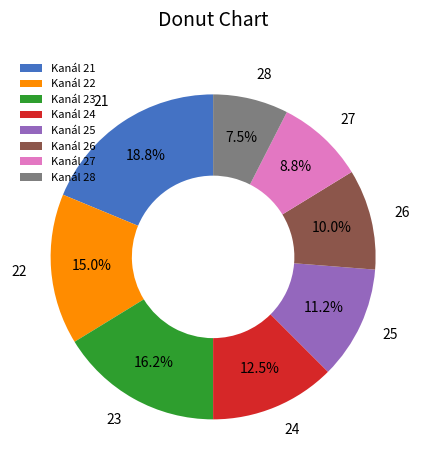

How many slices are in this pie chart?

8